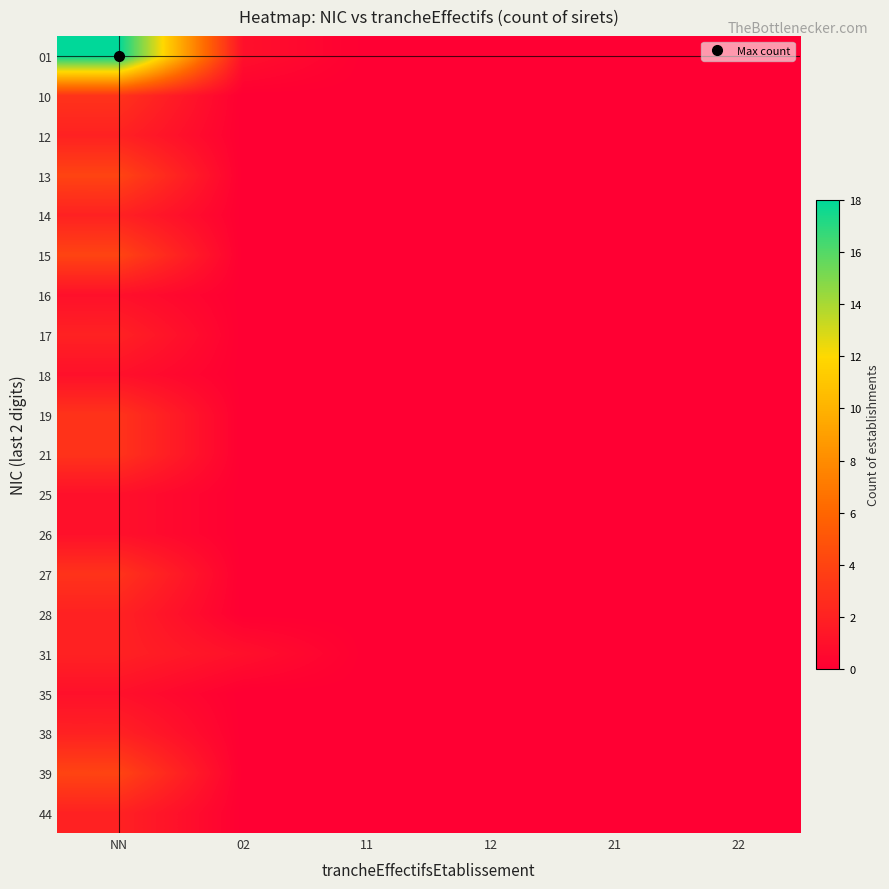

Reading left to right, what are all the values shown in this chart?

01: NN=18	02=1	11=0	12=0	21=0	22=0
10: NN=3	02=0	11=0	12=0	21=0	22=0
12: NN=2	02=0	11=0	12=0	21=0	22=0
13: NN=4	02=0	11=0	12=0	21=0	22=0
14: NN=2	02=0	11=0	12=0	21=0	22=0
15: NN=4	02=0	11=0	12=0	21=0	22=0
16: NN=1	02=0	11=0	12=0	21=0	22=0
17: NN=2	02=0	11=0	12=0	21=0	22=0
18: NN=1	02=0	11=0	12=0	21=0	22=0
19: NN=3	02=0	11=0	12=0	21=0	22=0
21: NN=3	02=0	11=0	12=0	21=0	22=0
25: NN=1	02=0	11=0	12=0	21=0	22=0
26: NN=1	02=0	11=0	12=0	21=0	22=0
27: NN=3	02=0	11=0	12=0	21=0	22=0
28: NN=2	02=0	11=0	12=0	21=0	22=0
31: NN=2	02=1	11=0	12=0	21=0	22=0
35: NN=1	02=0	11=0	12=0	21=0	22=0
38: NN=2	02=0	11=0	12=0	21=0	22=0
39: NN=4	02=0	11=0	12=0	21=0	22=0
44: NN=2	02=0	11=0	12=0	21=0	22=0